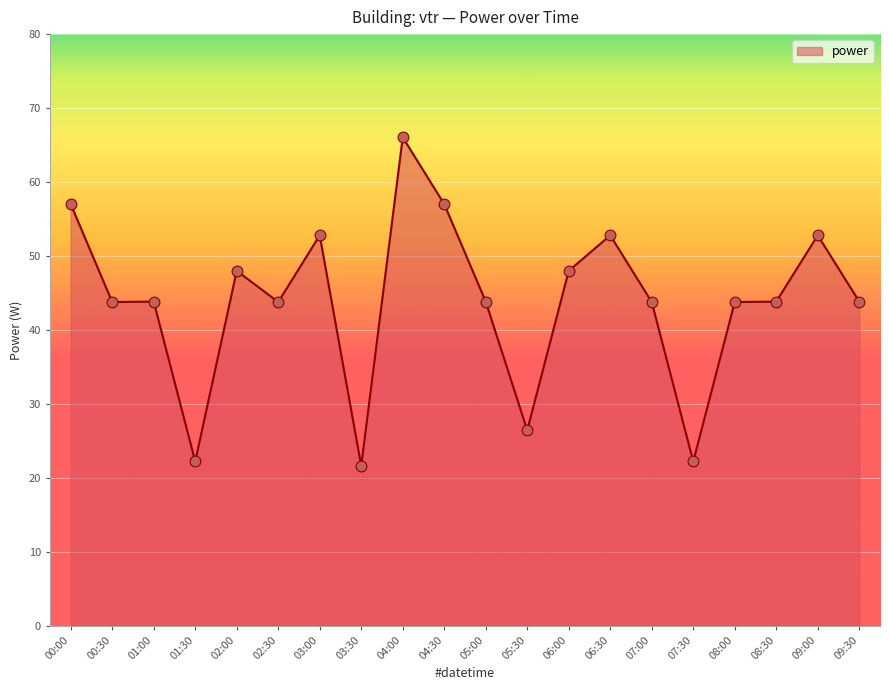

What is the change in value from 00:00 to 01:00?

-13.2